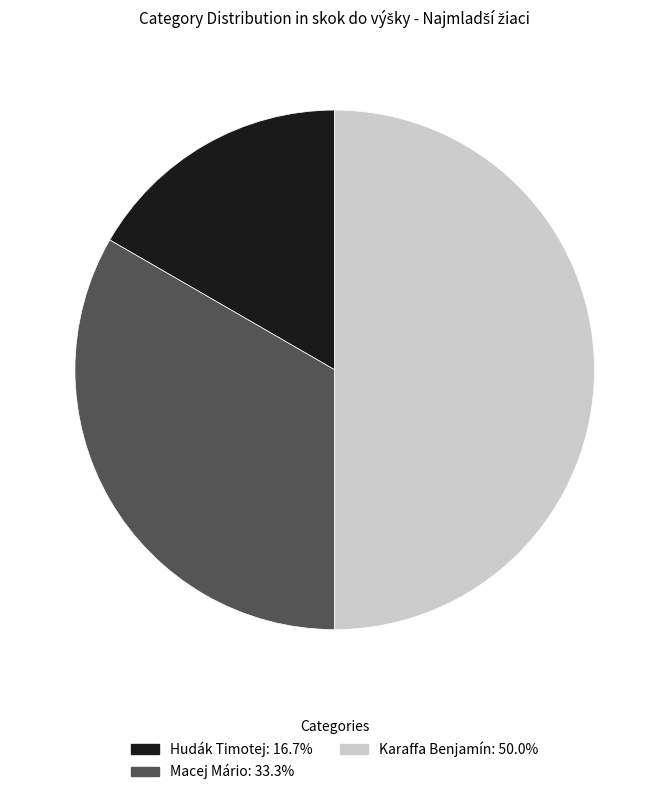

Combined, do Karaffa Benjamín and Hudák Timotej account for over 50%?

Yes